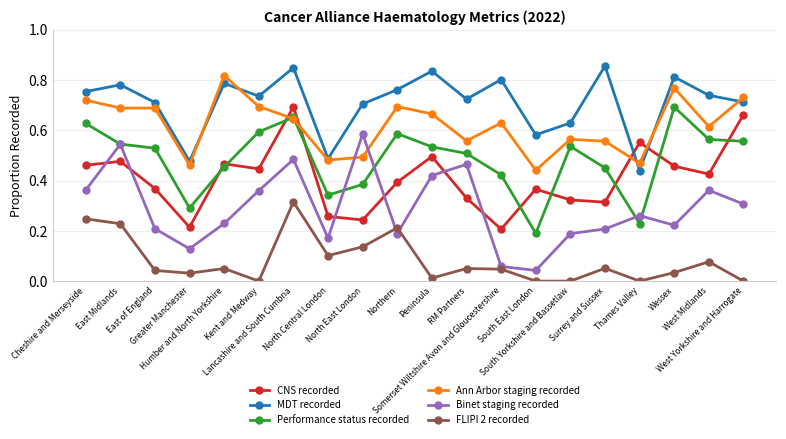

At how many categories does at least one series exceed 0?

20